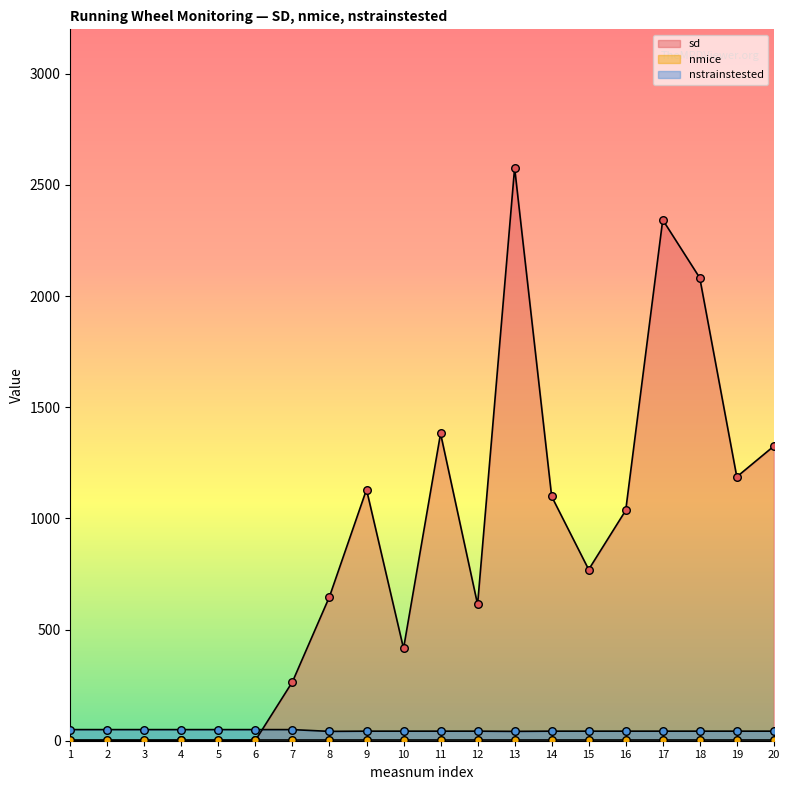

What is the total value across all series at 12?

656.0